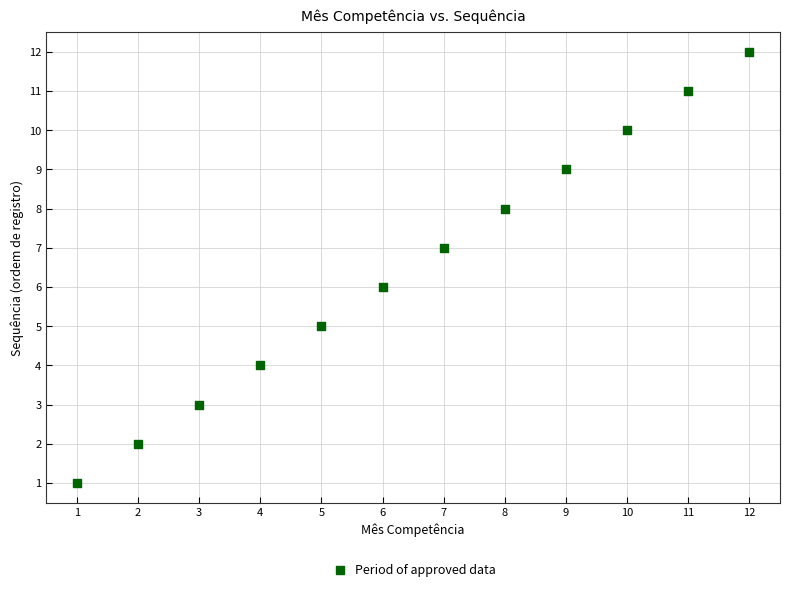

What is the range of X values (max minus min)?

11